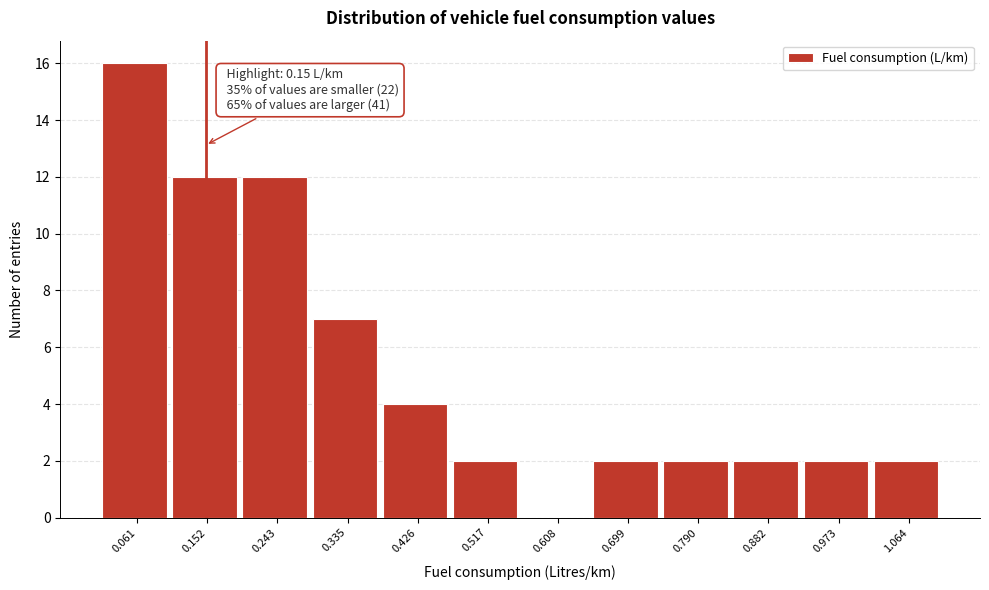

Which range on the x-axis has the tallest bar?

0.02 to 0.11